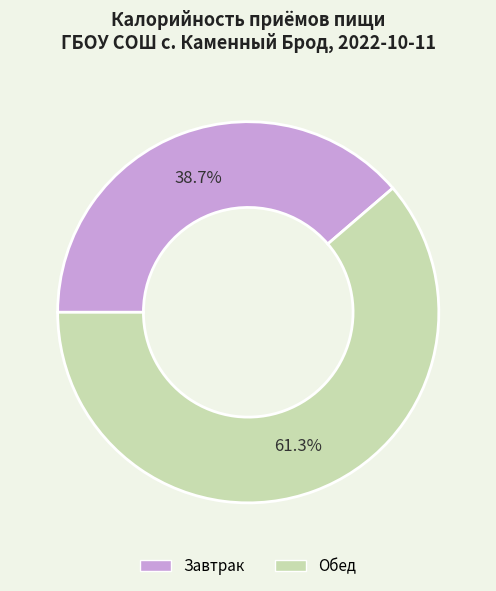

Combined, do Обед and Завтрак account for over 50%?

Yes